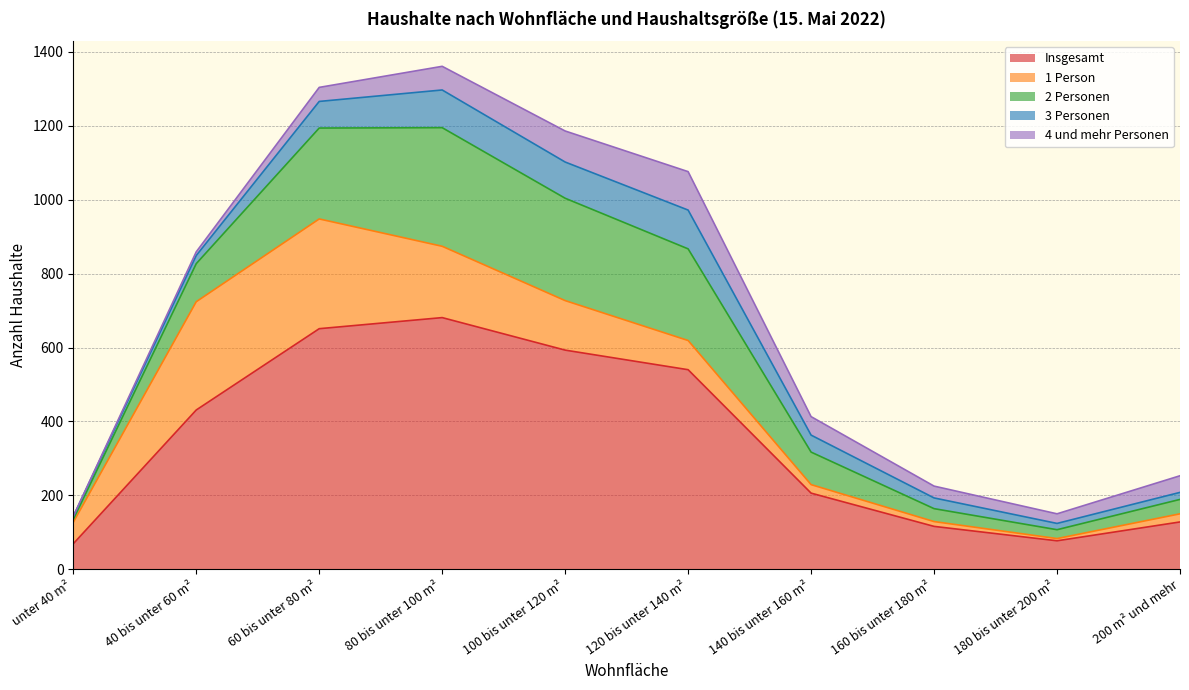

What is the difference between the second highest and minimum values in the 1 Person series?

287